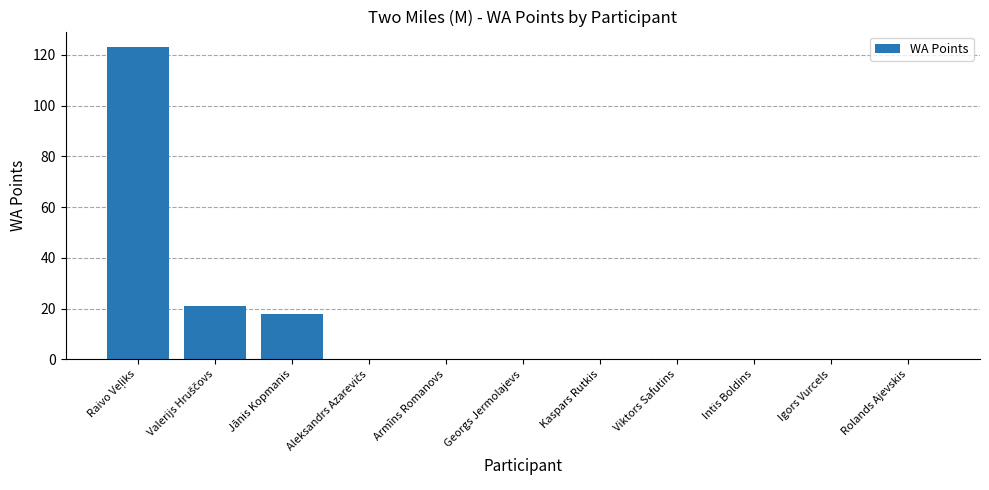

What is the sum of all values?

162